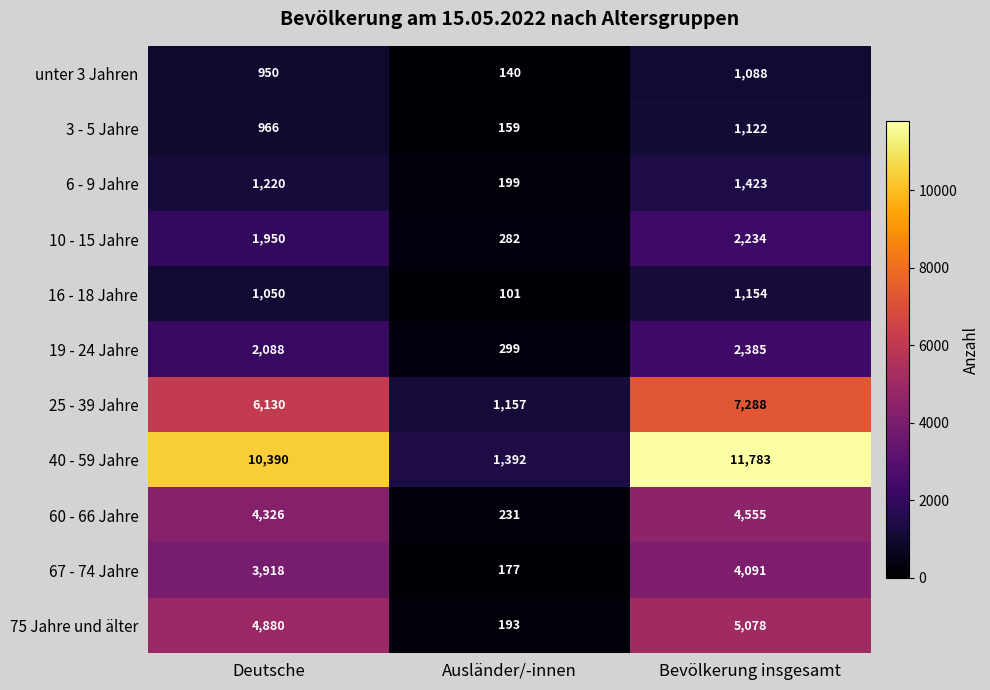

What is the sum of all 10 - 15 Jahre values?

4466